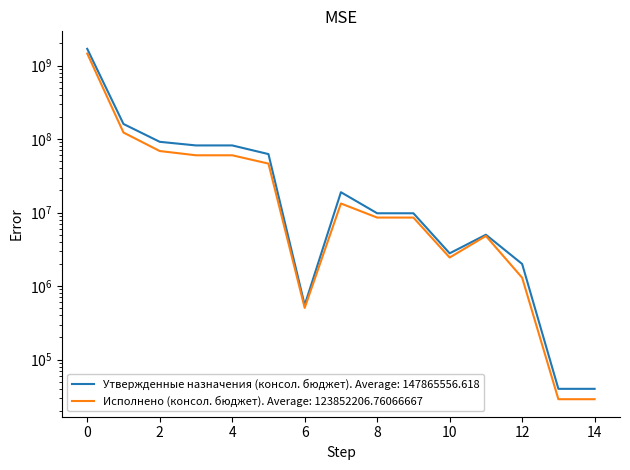

How many interior local peaks does the Утвержденные назначения (консол. бюджет) series have?

2